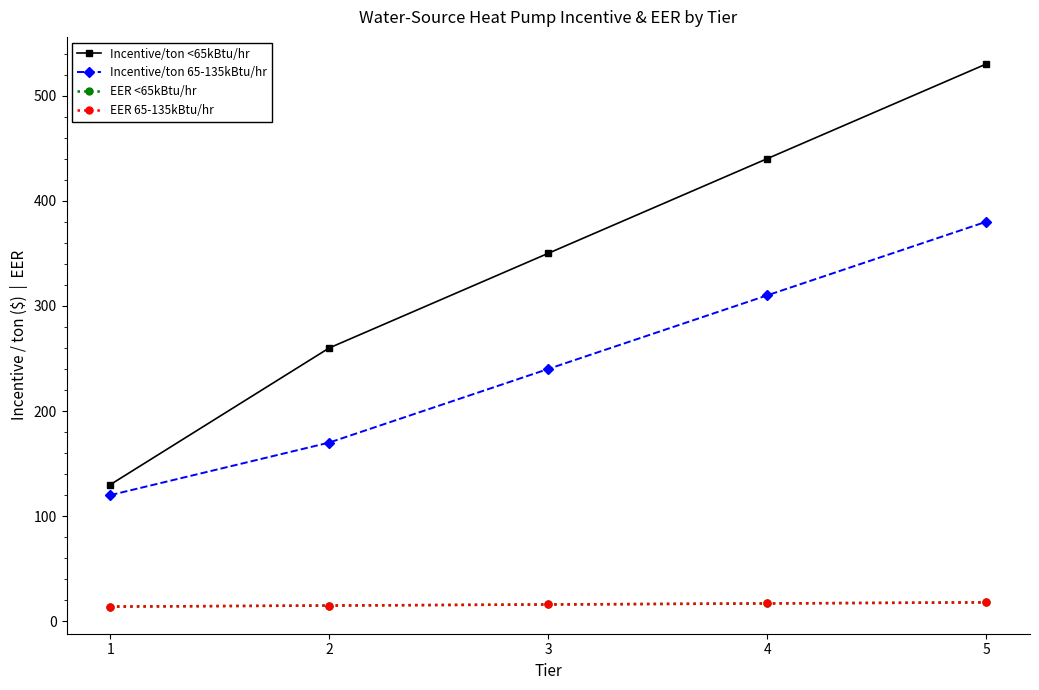

Does the chart have visible grid lines?

No